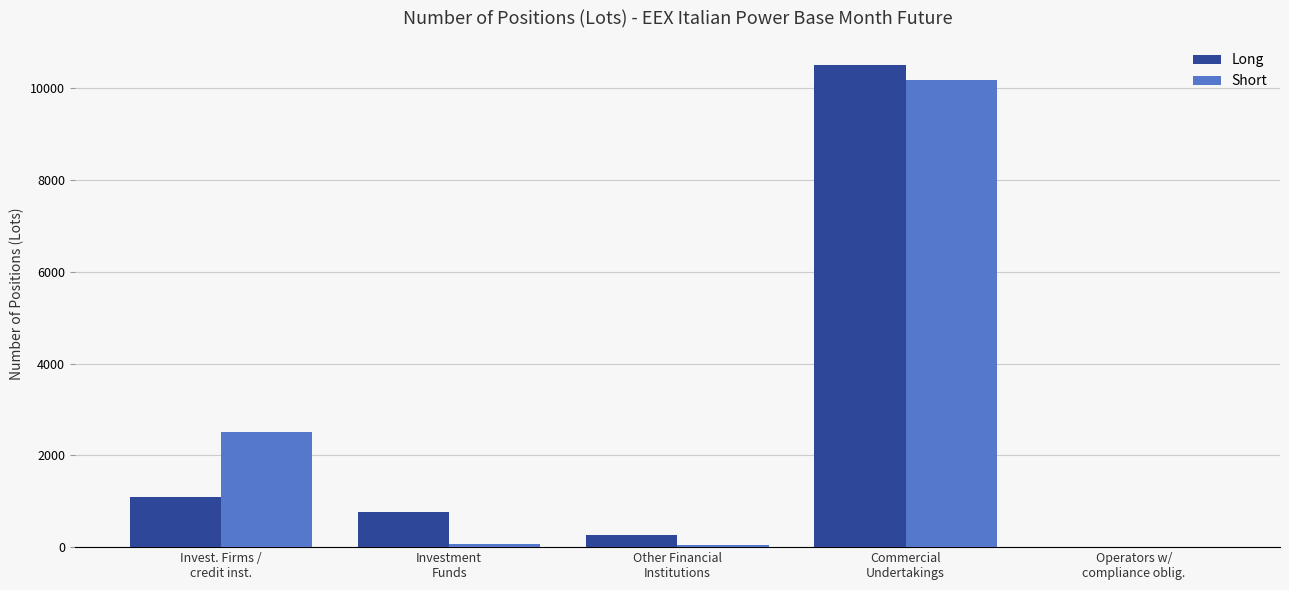

True or false: Short has a value of 6872.9 at Operators w/
compliance oblig..

False